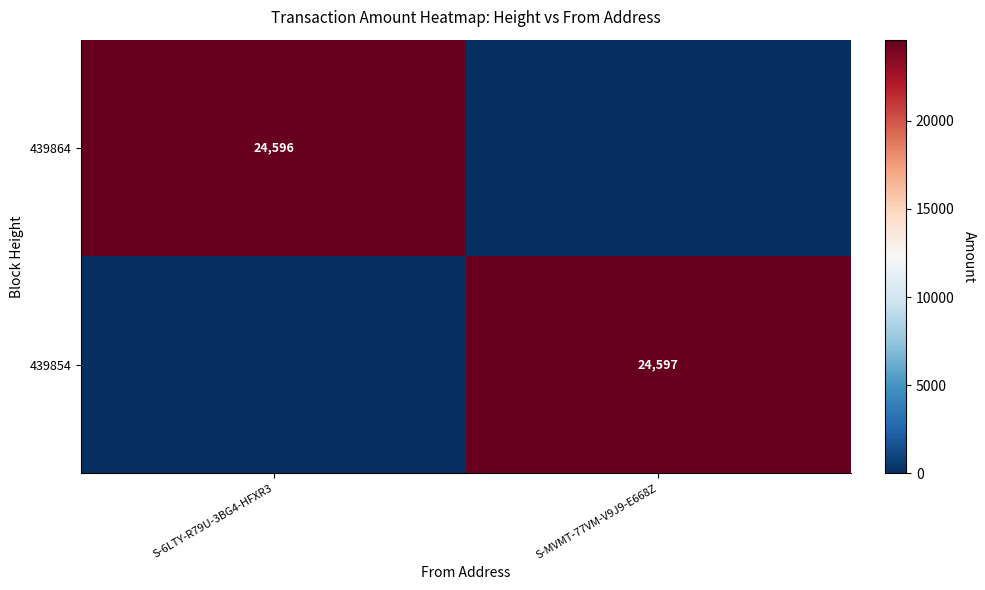

The value of 439854 at S-MVMT-77VM-V9J9-E668Z is 40320. True or false?

False